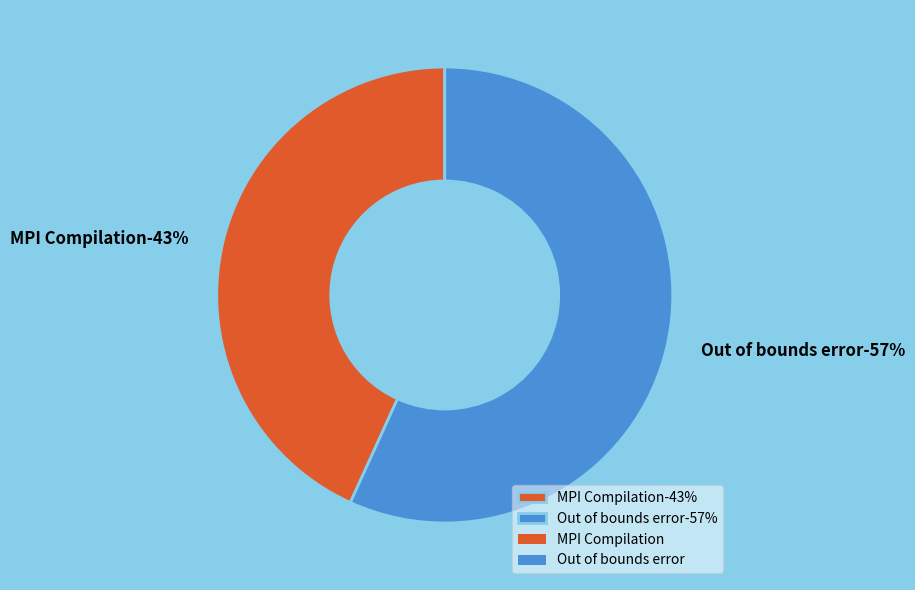

To the nearest percent, what is the difference between the largest and smallest slice percentages?

14%